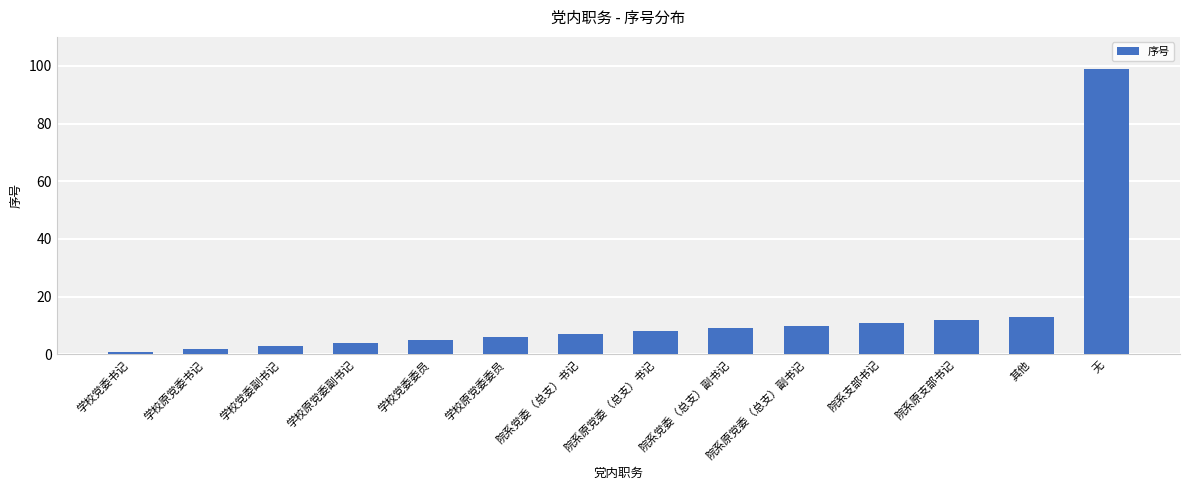

List the labels in order of value, smallest first.

学校党委书记, 学校原党委书记, 学校党委副书记, 学校原党委副书记, 学校党委委员, 学校原党委委员, 院系党委（总支）书记, 院系原党委（总支）书记, 院系党委（总支）副书记, 院系原党委（总支）副书记, 院系支部书记, 院系原支部书记, 其他, 无